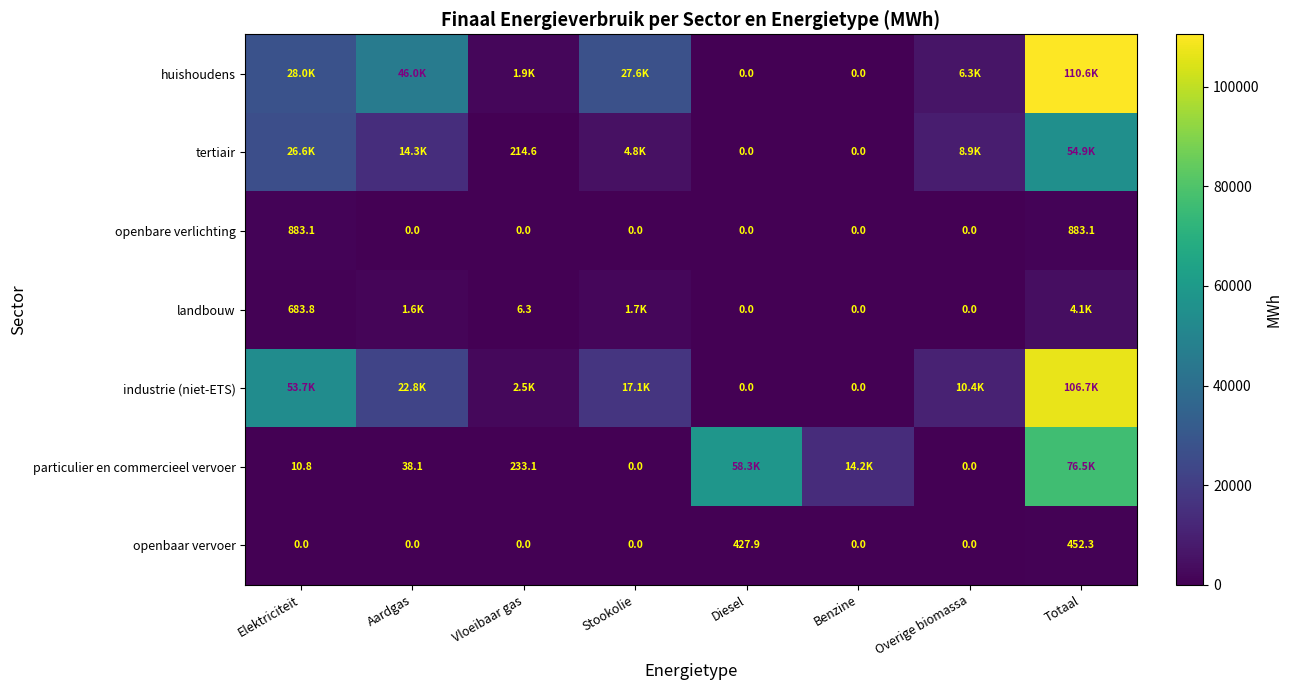

At which label is openbaar vervoer closest to 226?

Diesel